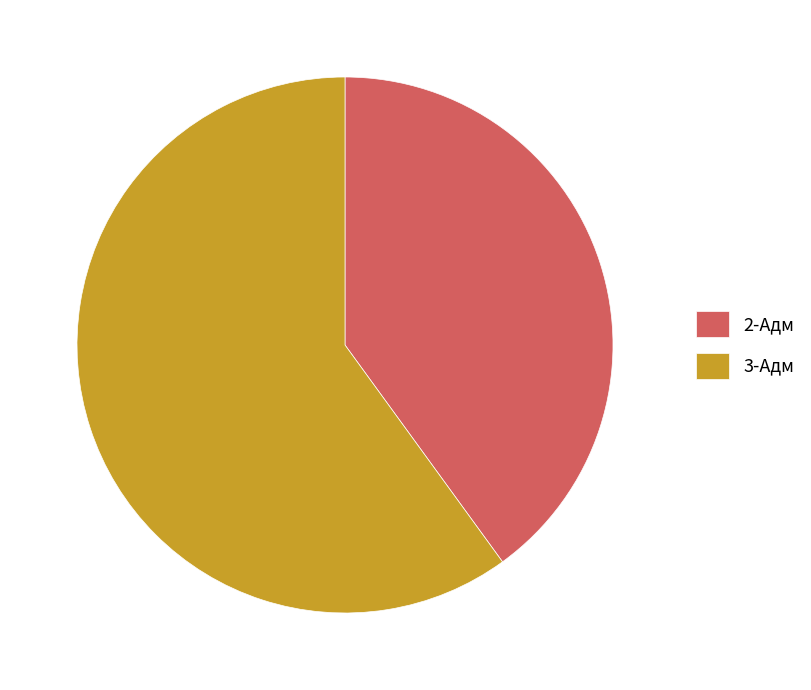

How many segments does this pie chart have?

2